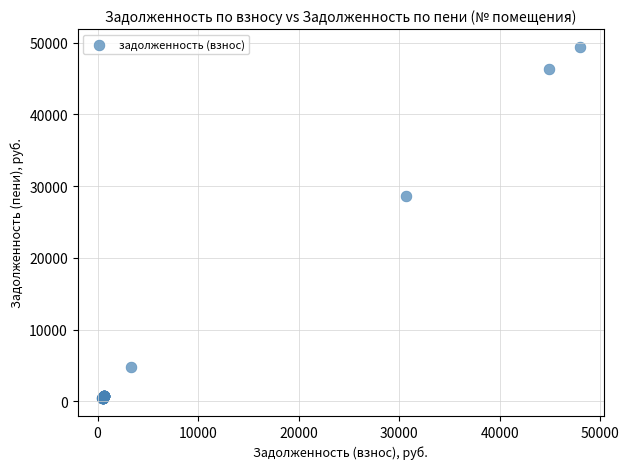

What Y value in the scatter plot is closest to 24921?

28677.5